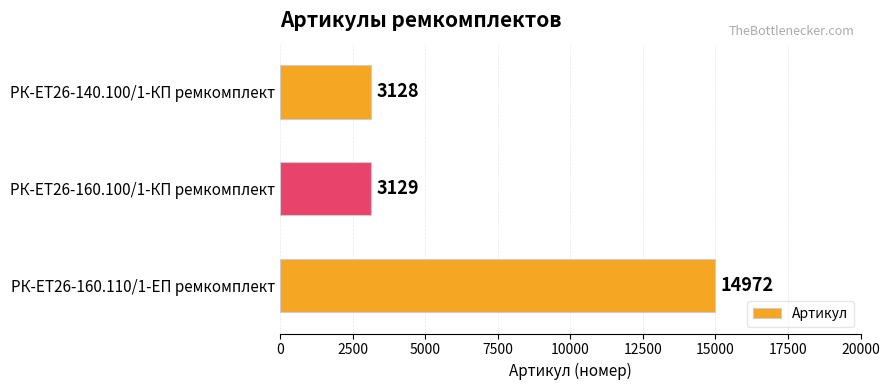

Reading top to bottom, transcribe all the data shown in this chart.

3128	3129	14972